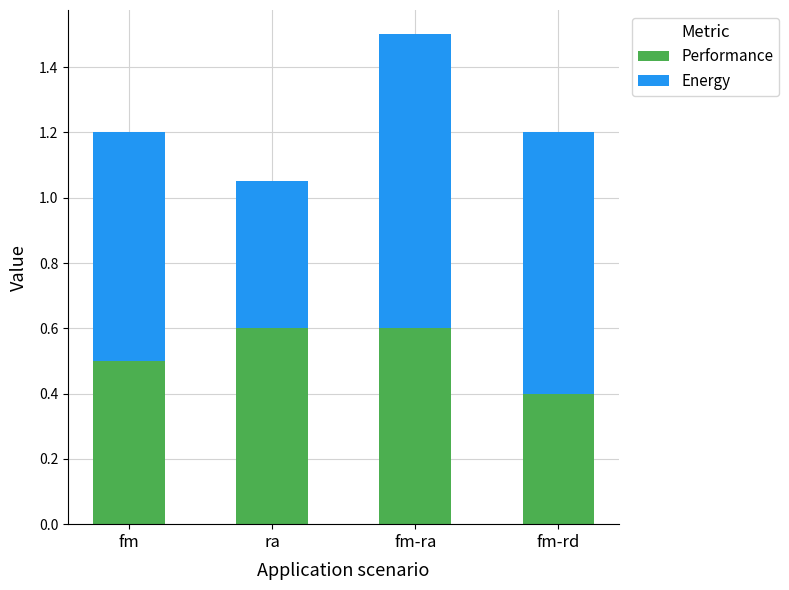

How many data points does each series have?

4